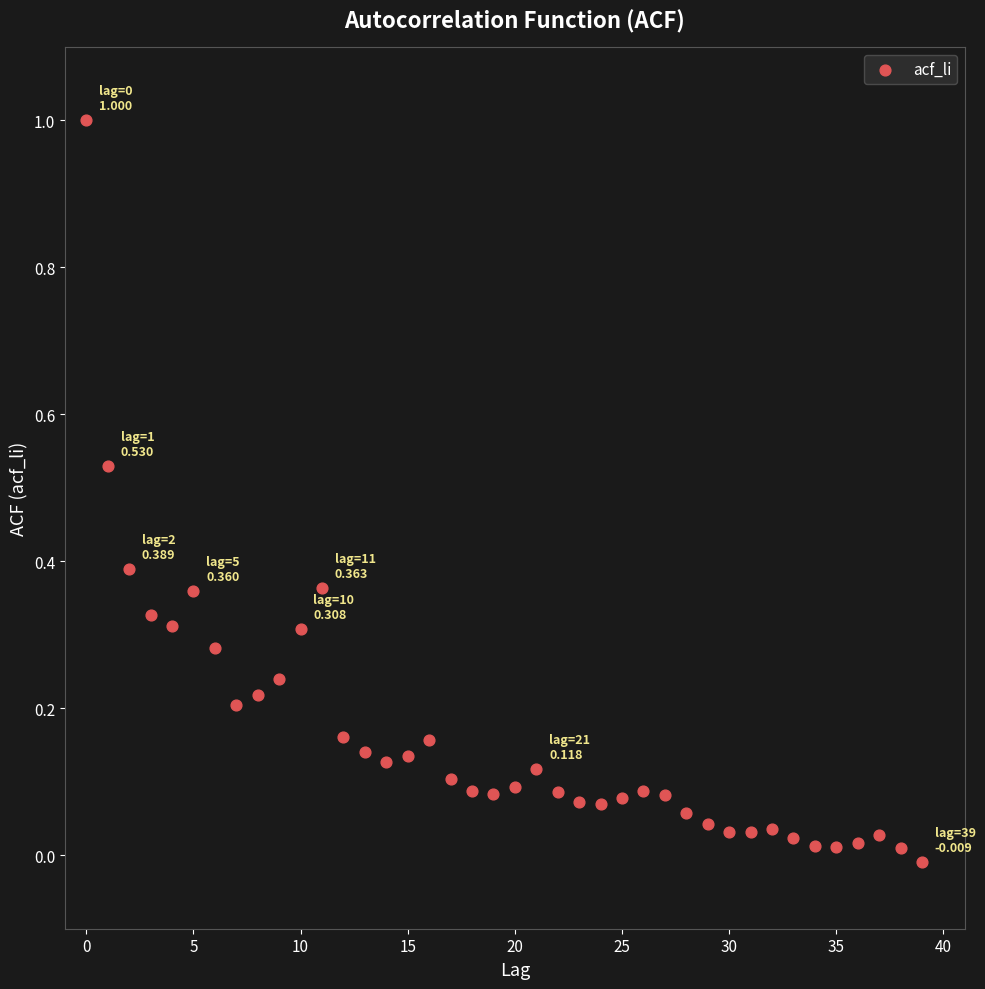

What is the range of Y values (max minus min)?

1.0